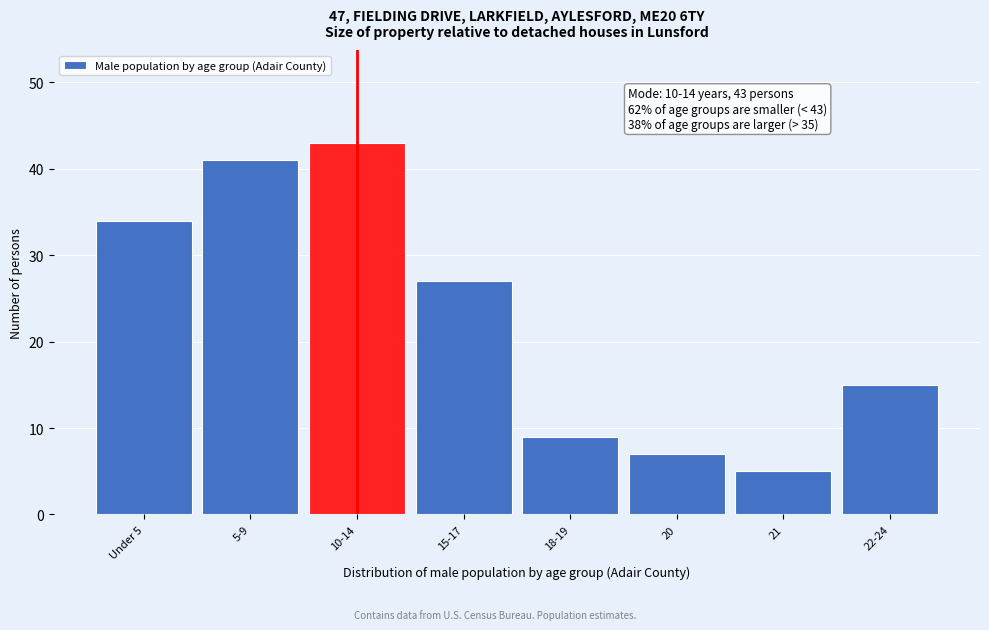

Reading right to left, what are all the values shown in this chart?

22-24=15	21=5	20=7	18-19=9	15-17=27	10-14=43	5-9=41	Under 5=34